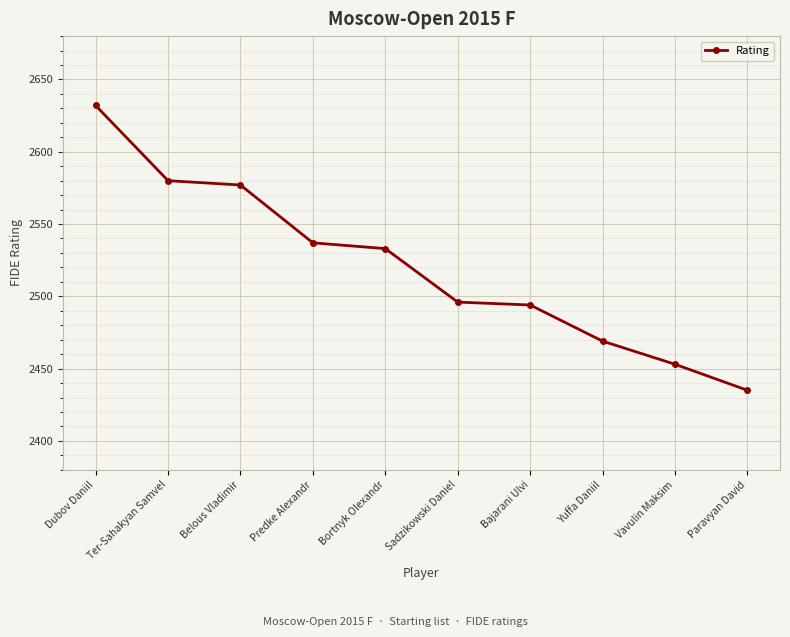

The chart shows a value of 1065 at Yuffa Daniil. True or false?

False